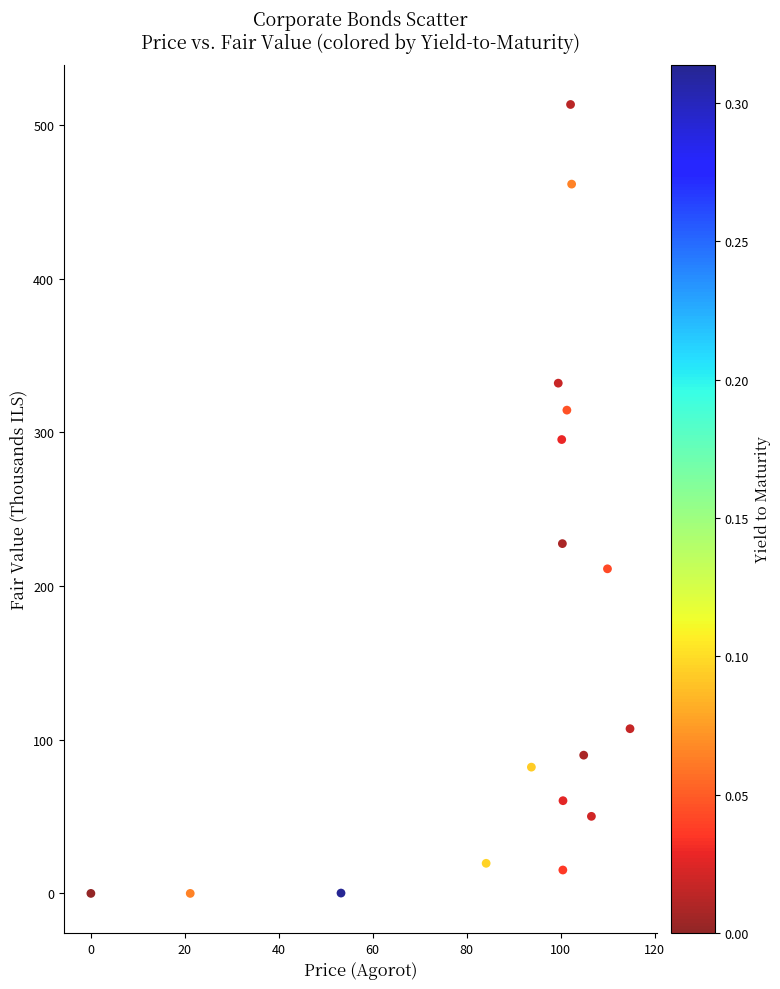

What is the range of X values (max minus min)?

114.8